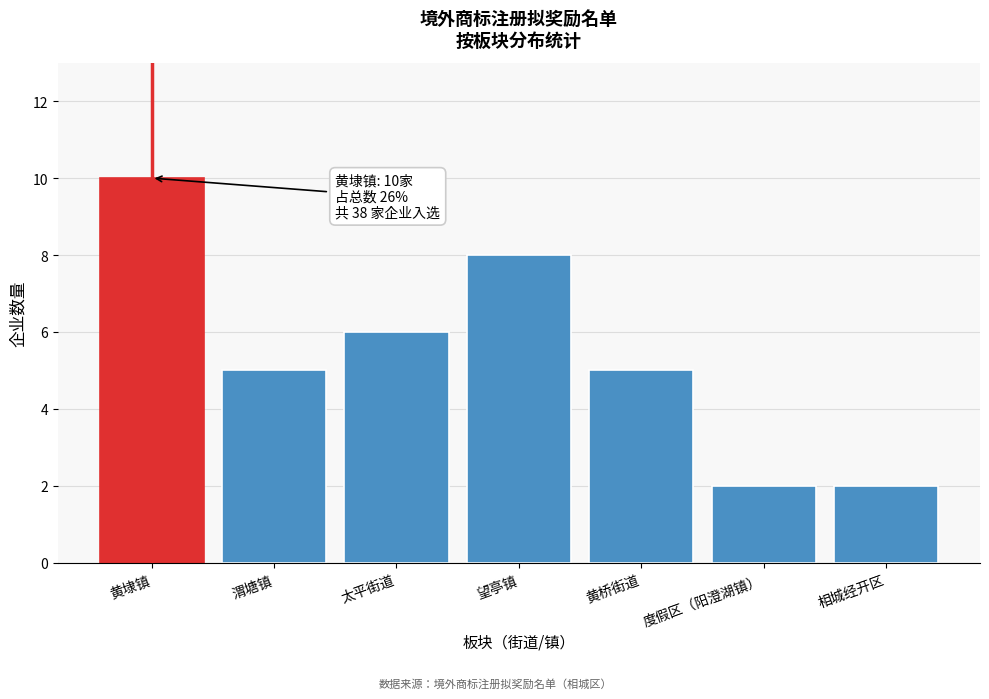

Reading left to right, what are all the values shown in this chart?

黄埭镇=10	渭塘镇=5	太平街道=6	望亭镇=8	黄桥街道=5	度假区（阳澄湖镇）=2	相城经开区=2